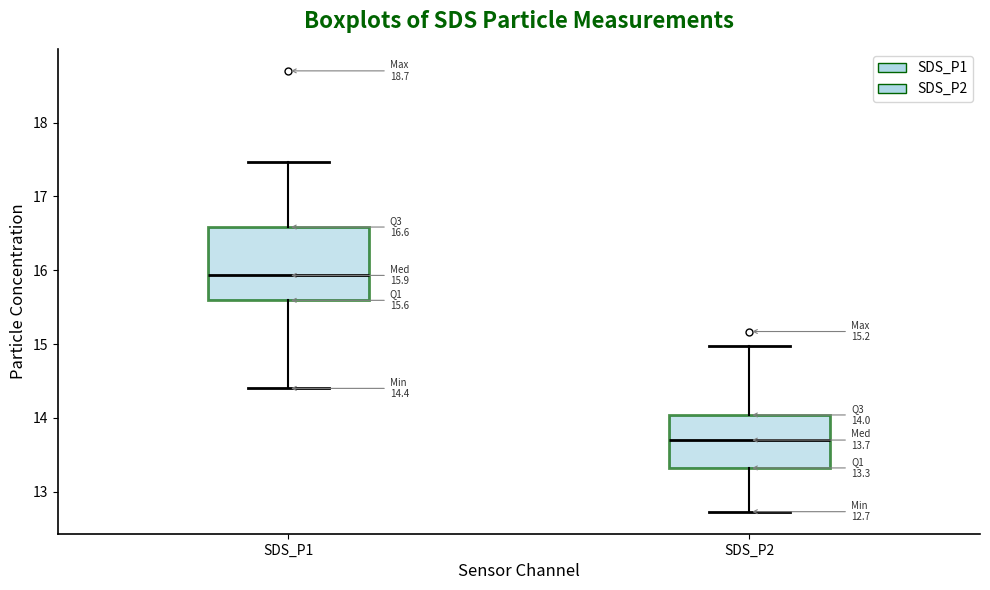

Which box is the tallest, from its lower edge to its upper edge?

SDS_P1